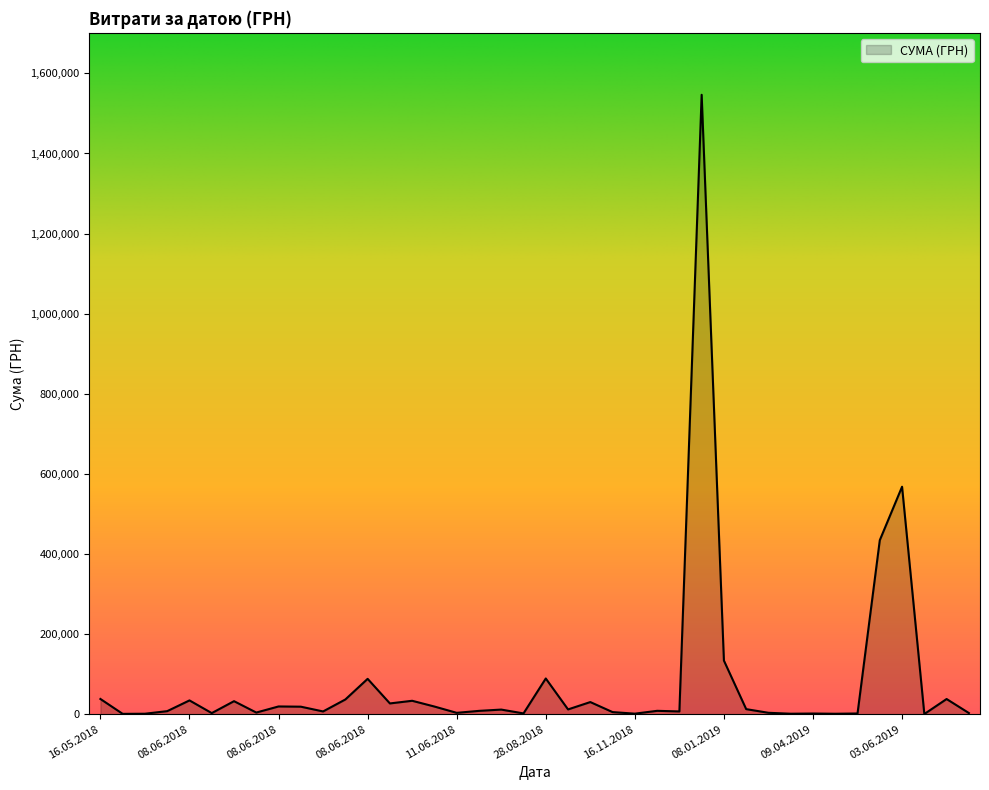

What is the maximum value shown in the chart?

1546589.5